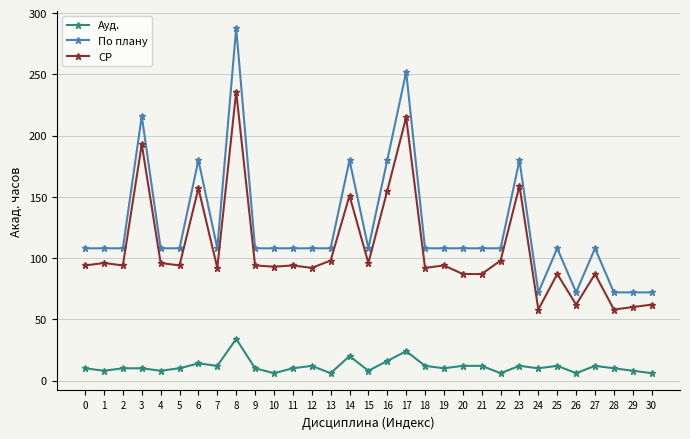

At how many categories does at least one series exceed 278?

1